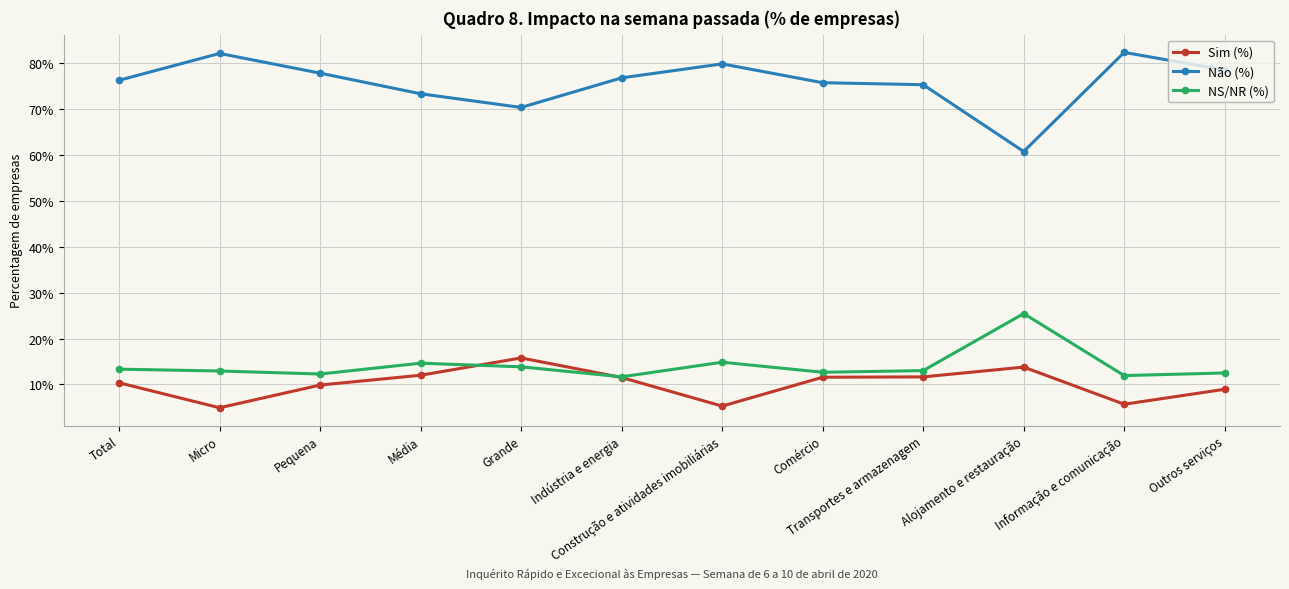

What value does the NS/NR (%) series have at Informação e comunicação?

11.9